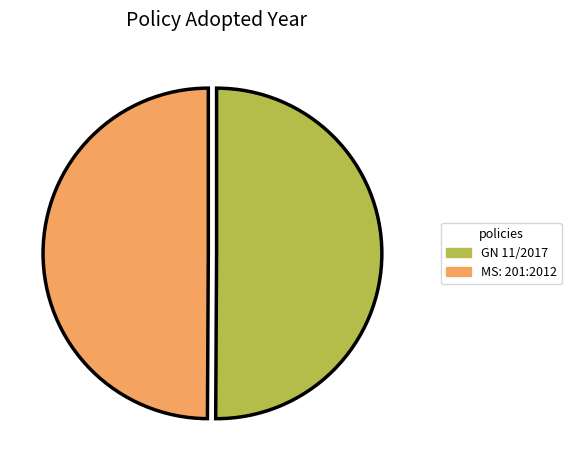

Is the sum of MS: 201:2012 and GN 11/2017 greater than half?

Yes